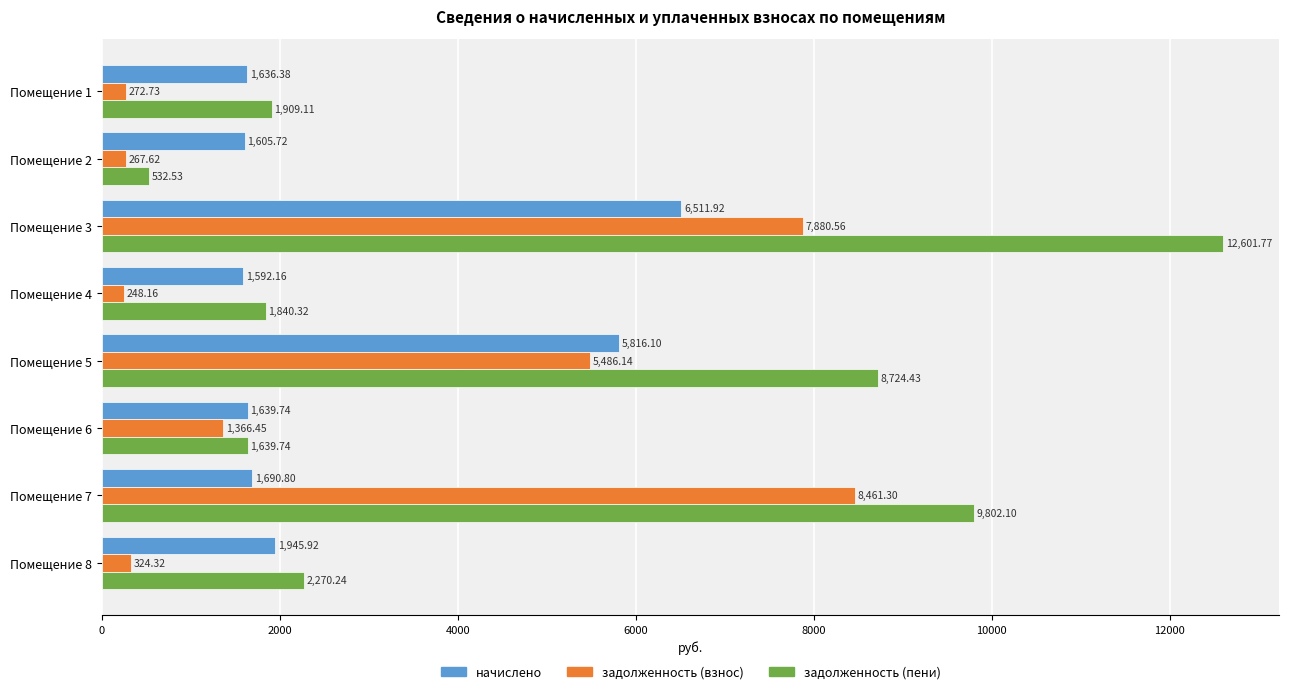

What is the average value of the задолженность (взнос) series?

3038.4